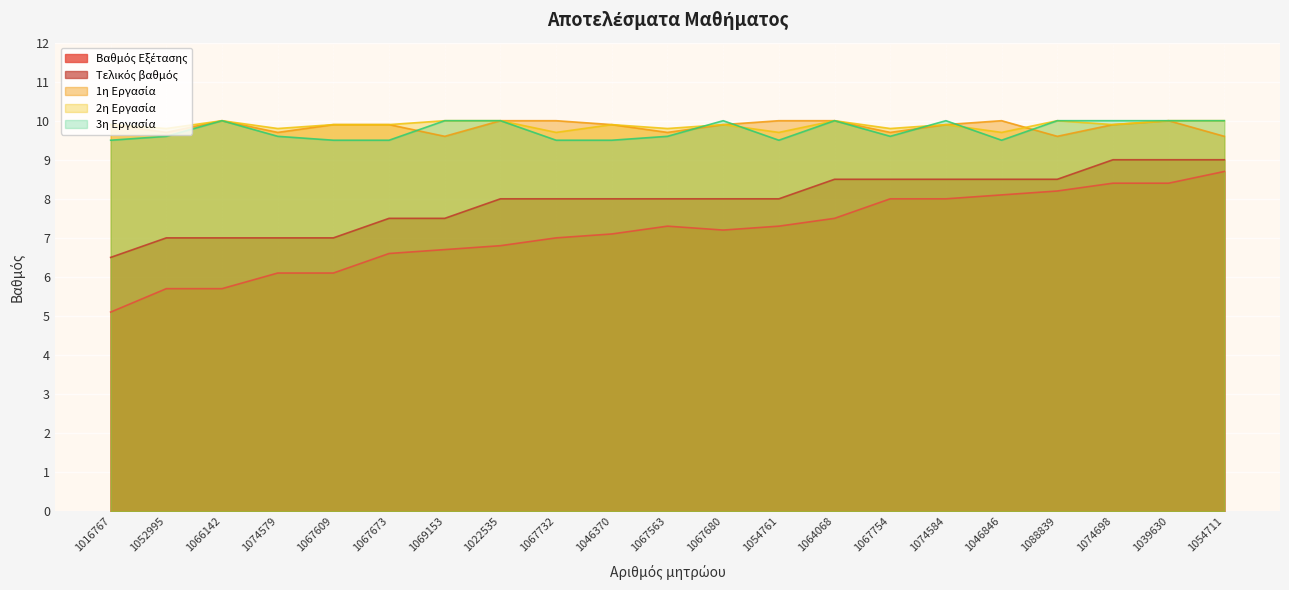

Which series has the largest range (max minus min)?

Βαθμός Εξέτασης